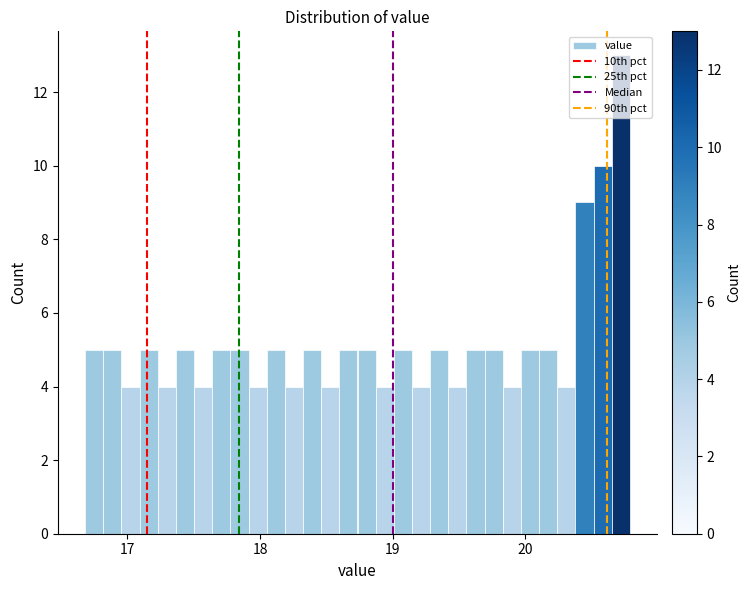

Around what value on the x-axis is the tallest bar? Give the approximate position of its centre, as read against the axis.

20.7